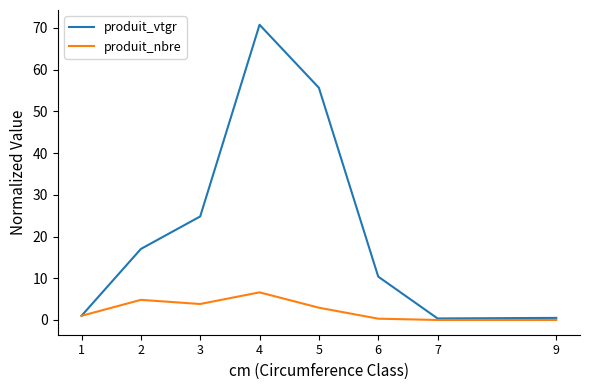

Rank the series by their average value, from lowest to highest.

produit_nbre, produit_vtgr